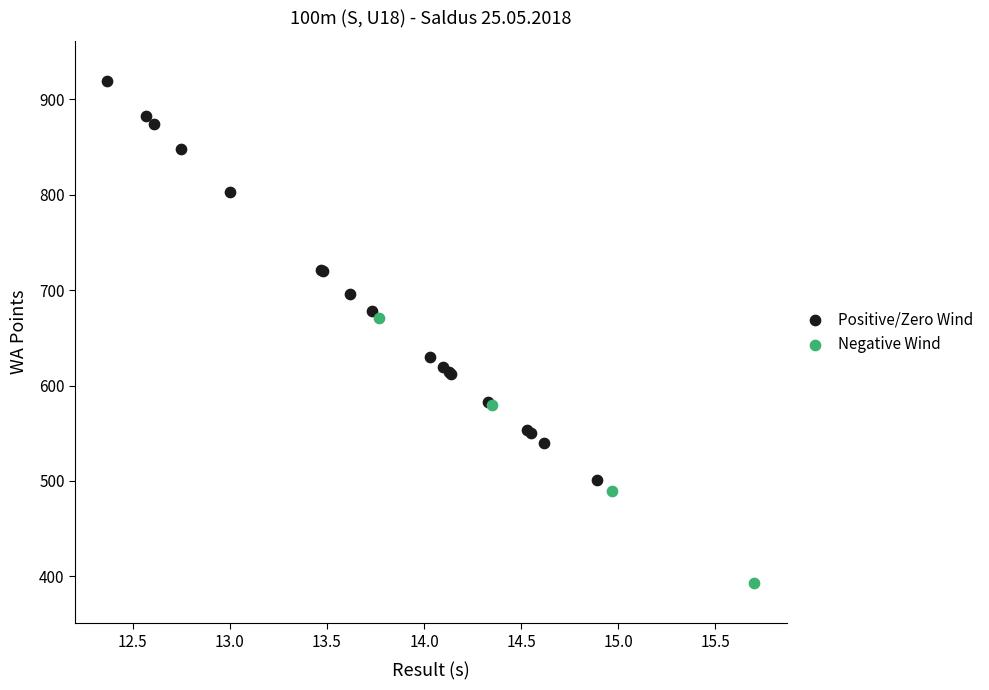

Which series has the largest Y range (max minus min)?

Positive/Zero Wind